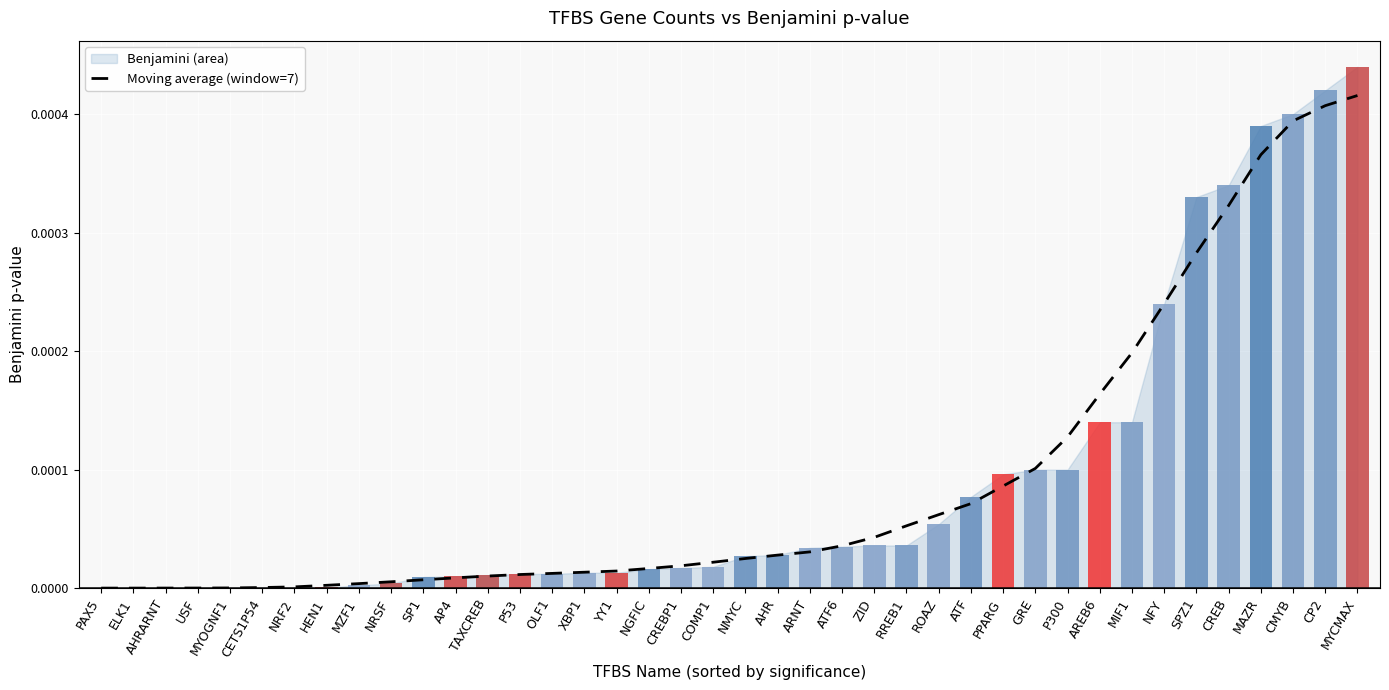

Rank the categories by value from highest to lowest.

MYCMAX, CP2, CMYB, MAZR, CREB, SPZ1, NFY, MIF1, AREB6, P300, GRE, PPARG, ATF, ROAZ, RREB1, ZID, ATF6, ARNT, AHR, NMYC, COMP1, CREBP1, NGFIC, YY1, XBP1, OLF1, P53, TAXCREB, AP4, SP1, NRSF, MZF1, HEN1, NRF2, CETS1P54, MYOGNF1, USF, AHRARNT, ELK1, PAX5